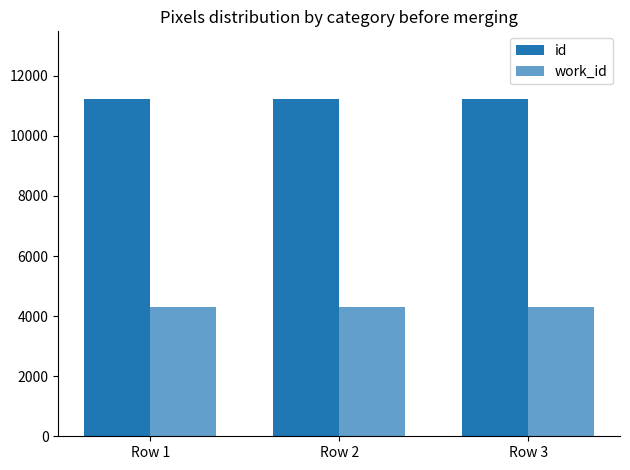

What is the value of the work_id bar at the 2nd from the left?

4303